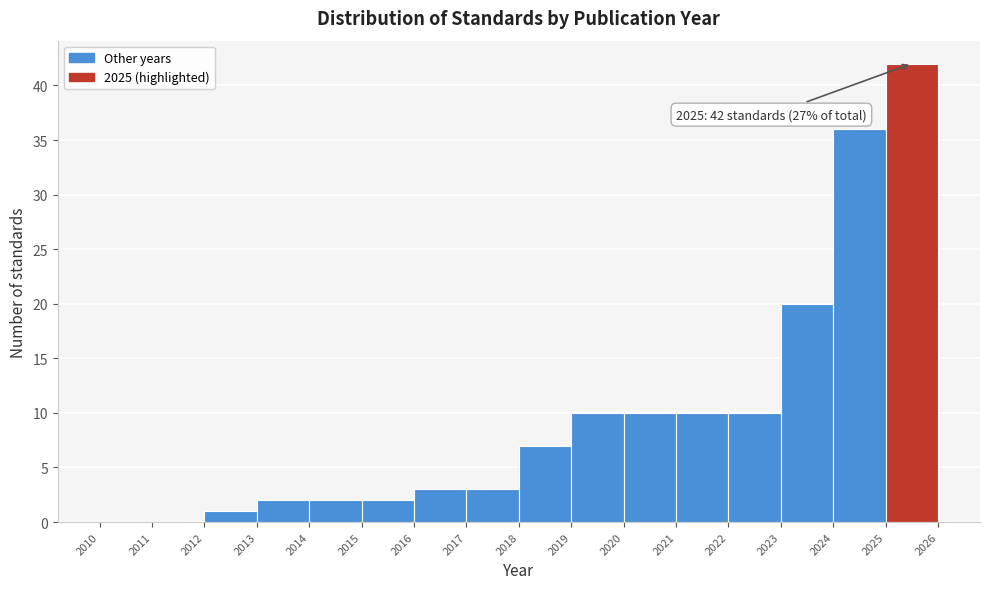

Which range on the x-axis has the tallest bar?

2025 to 2026